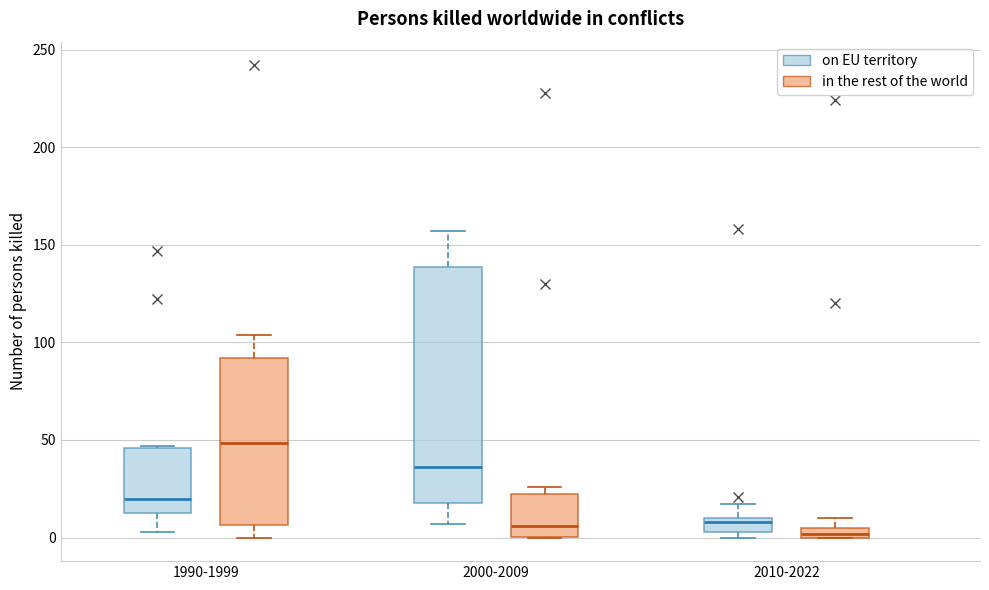

Which box is the tallest, from its lower edge to its upper edge?

2000-2009 (on EU territory)